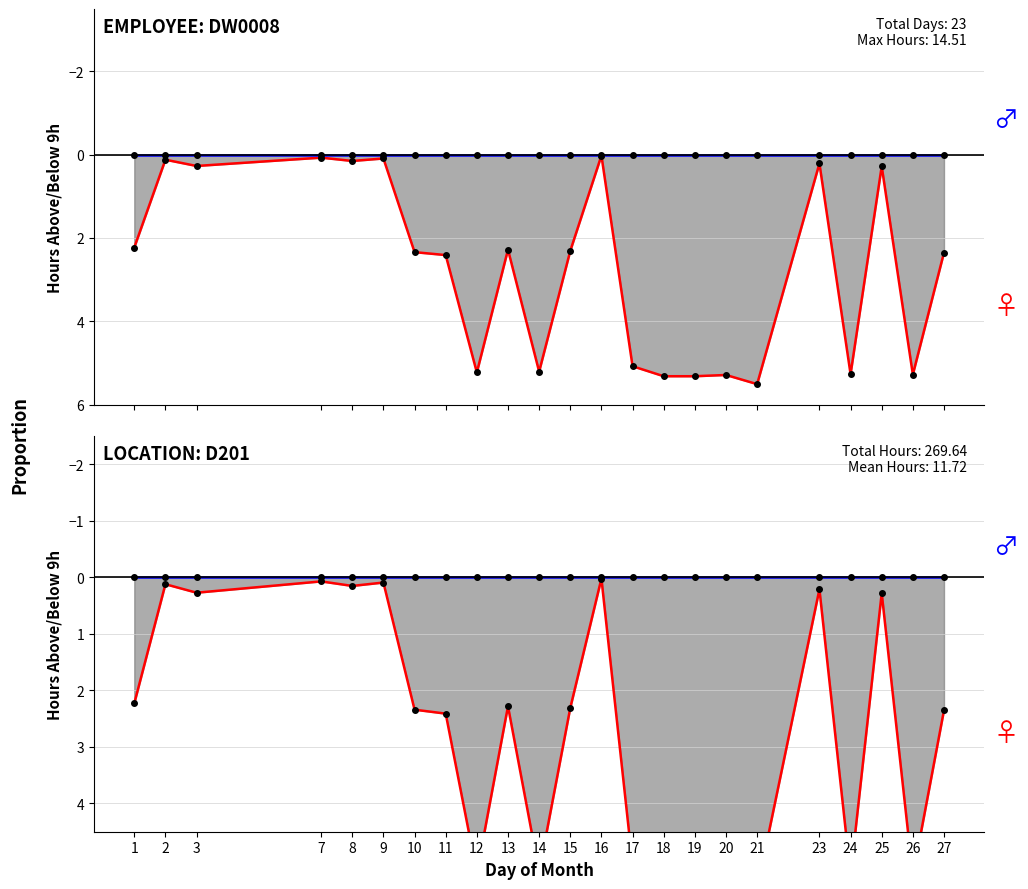

At which category is the sum across all series the highest?

21